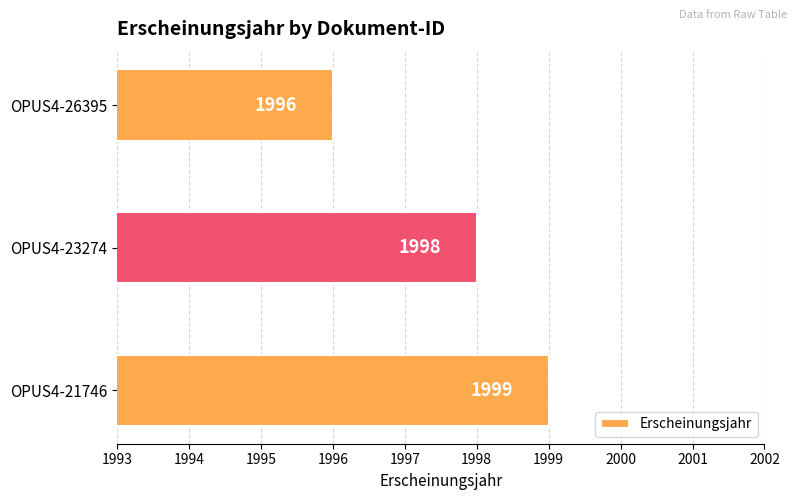

The value at OPUS4-21746 is 1276. True or false?

False